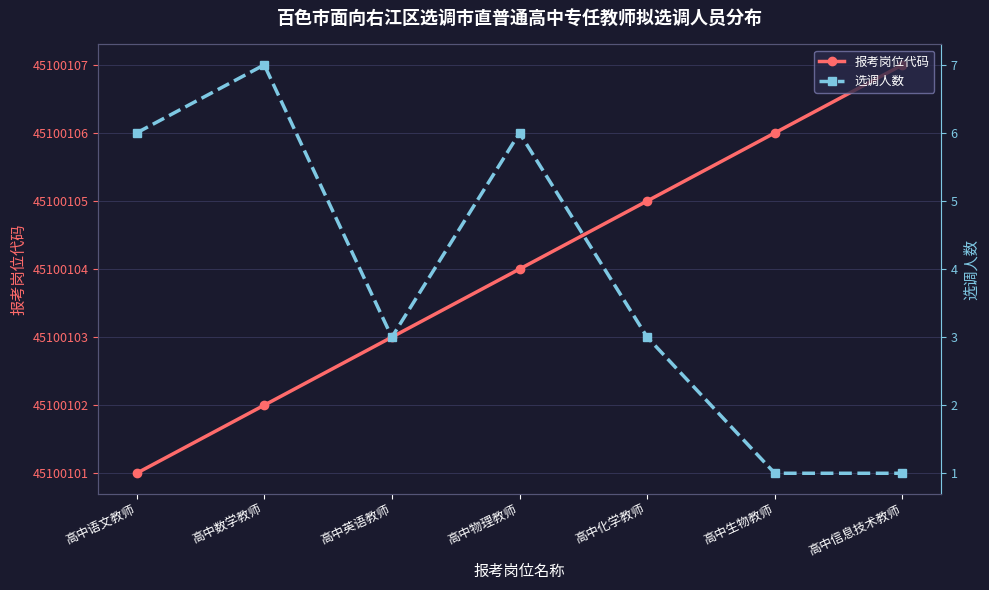

What is the sum of all 报考岗位代码 values?

315700728